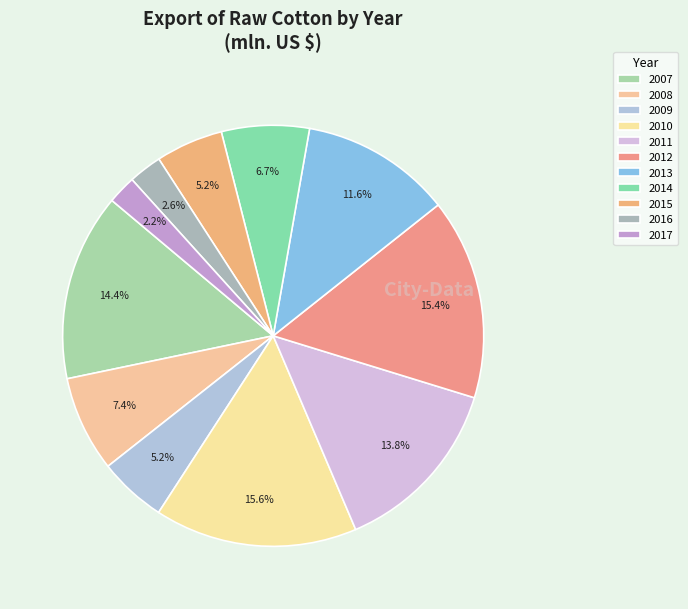

Is 2008 the majority of the pie?

No